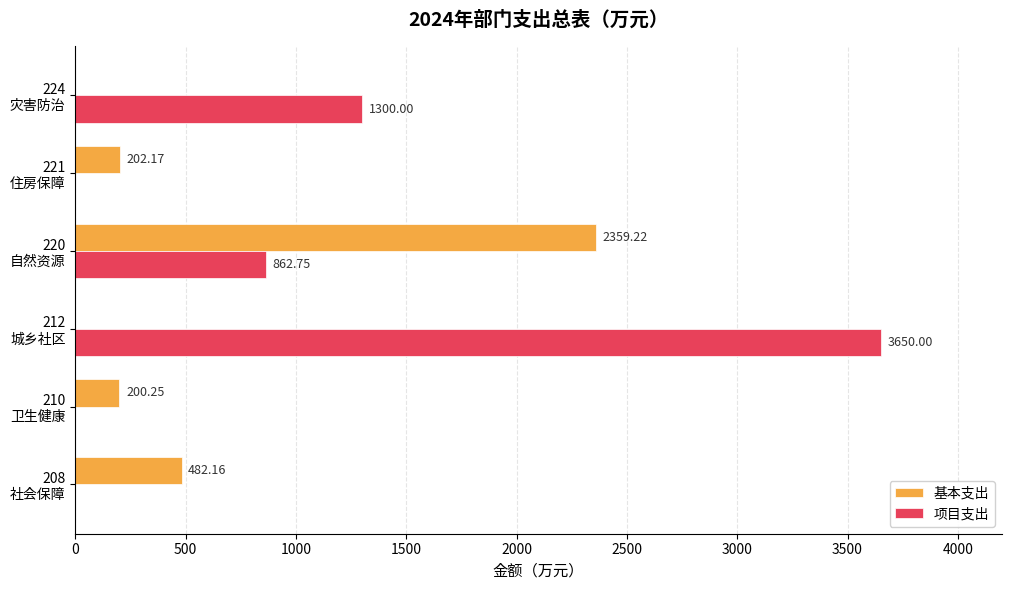

Which series has the largest total across all categories?

项目支出